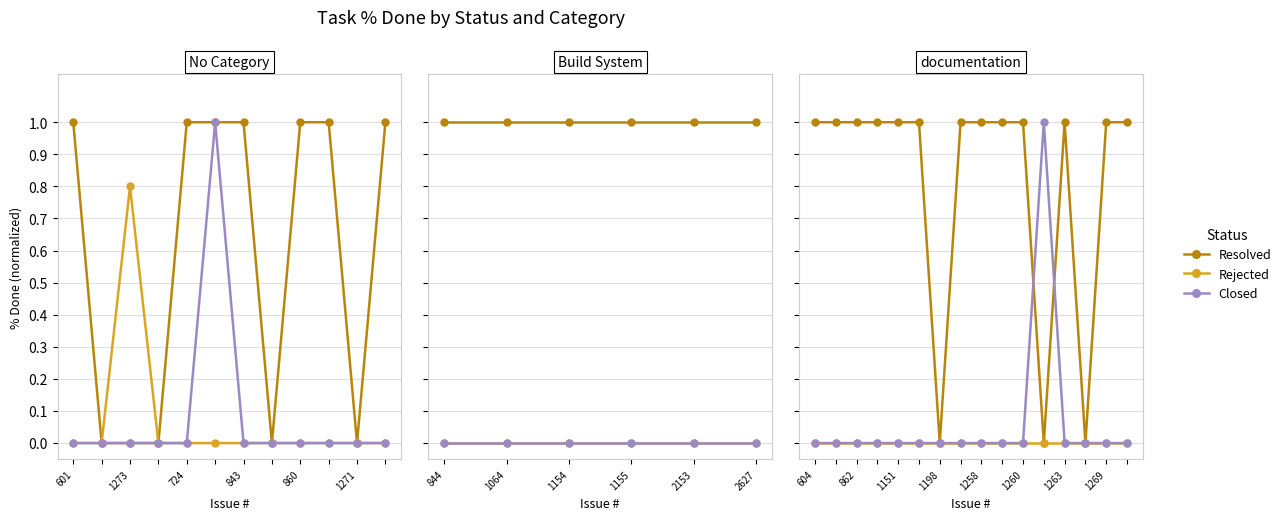

What is the label of the 12th point from the right?

601